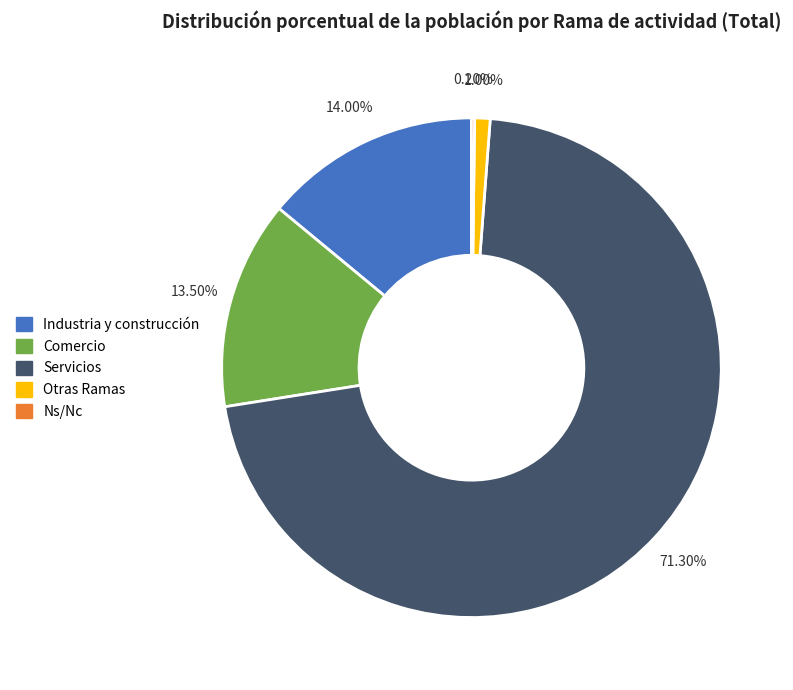

Does Otras Ramas represent more than half of the total?

No